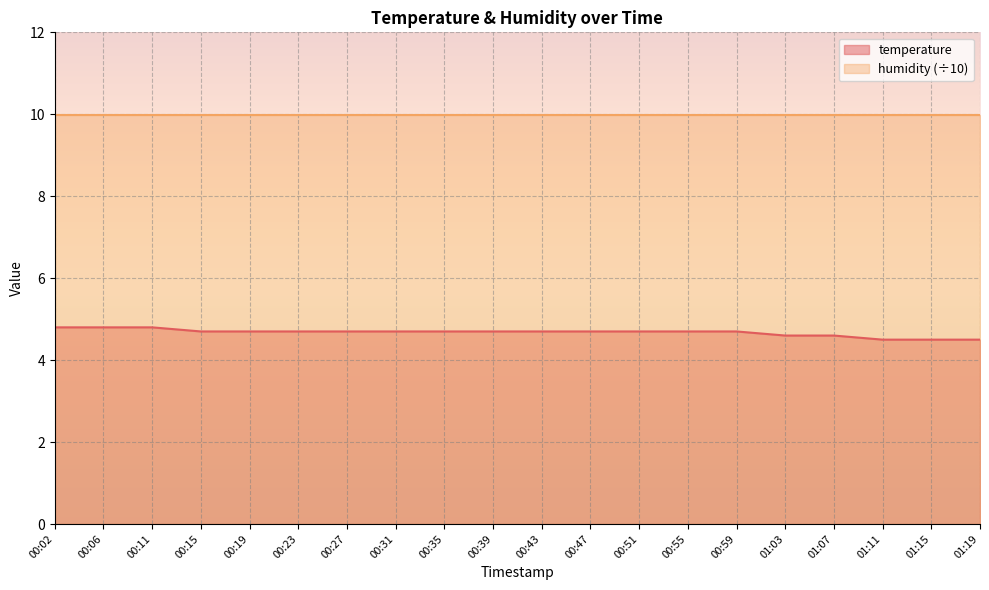

At which label is the value closest to 4?

01:11